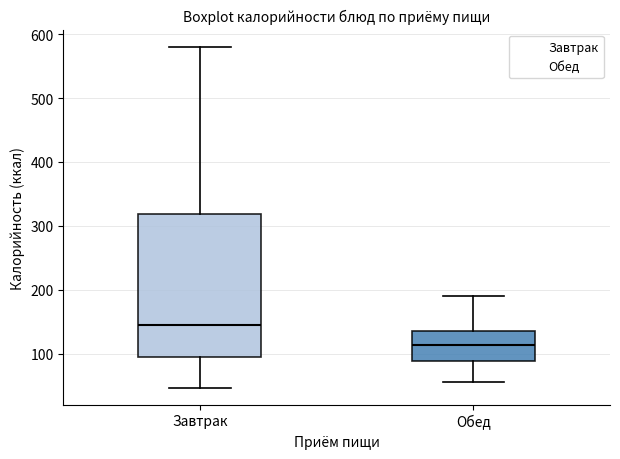

Which box is the tallest, from its lower edge to its upper edge?

Завтрак